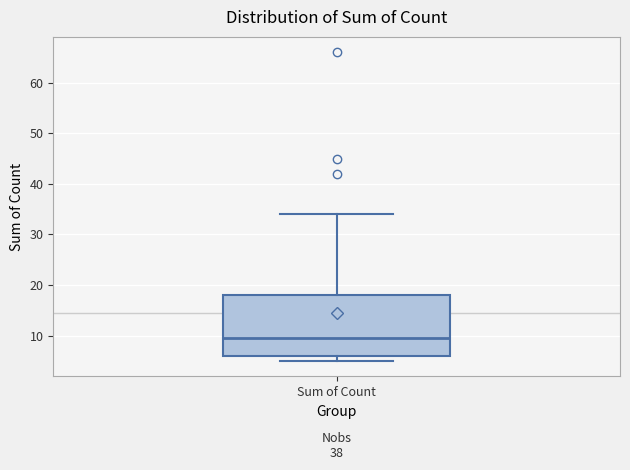

Read this box plot against the y-axis: the position of the median line, the range covered by the box, and the ends of both whiskers. The values are not printed on the chart, so give them approximately, as read against the axis.

median 10, box 6 to 18, whiskers 5 to 34